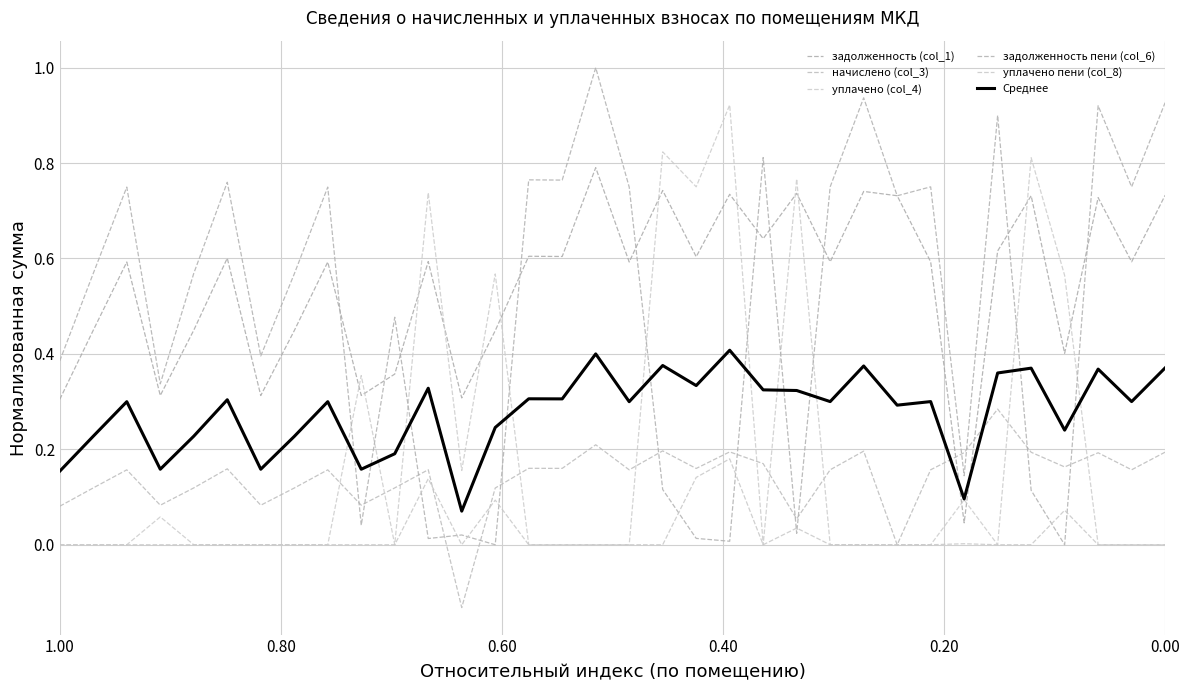

The Среднее series shows 0.2 at 1.00. True or false?

False